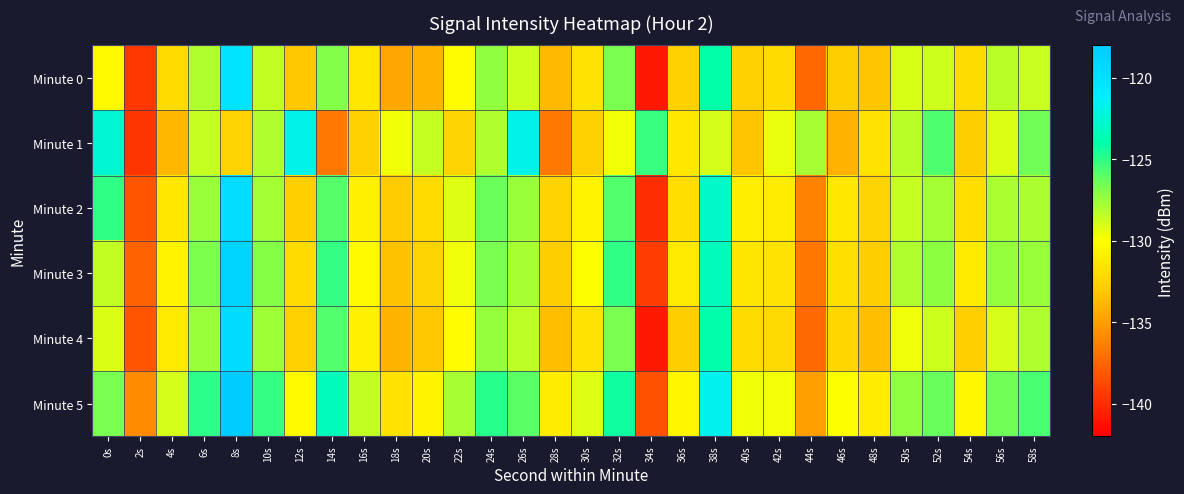

How many data points does each series have?

30